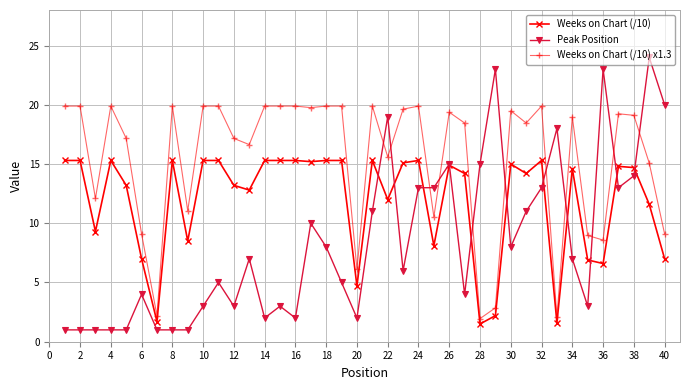

What is the lowest value of the Weeks on Chart (/10) x1.3 series?

2.0